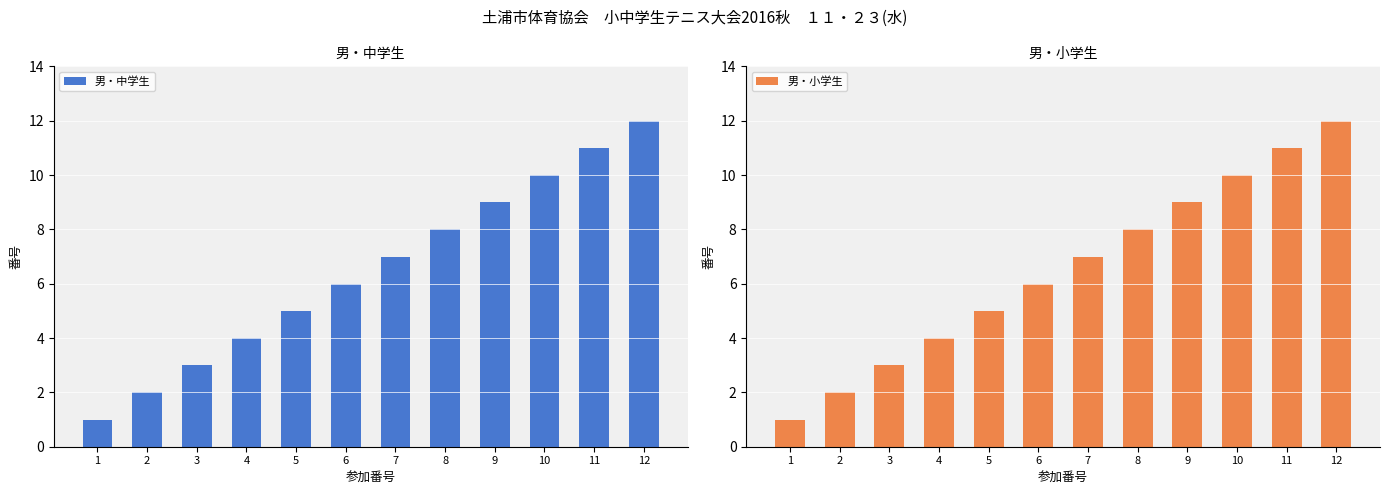

Which series has the largest total across all categories?

男・中学生